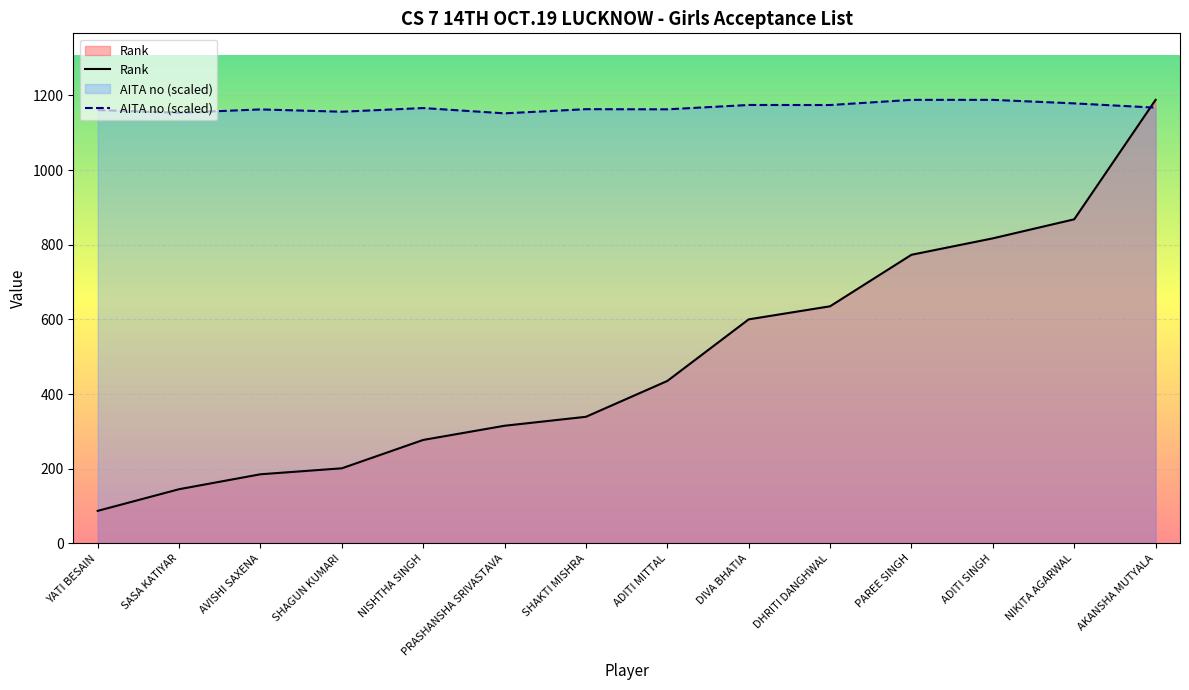

How many lines are shown in the chart?

2